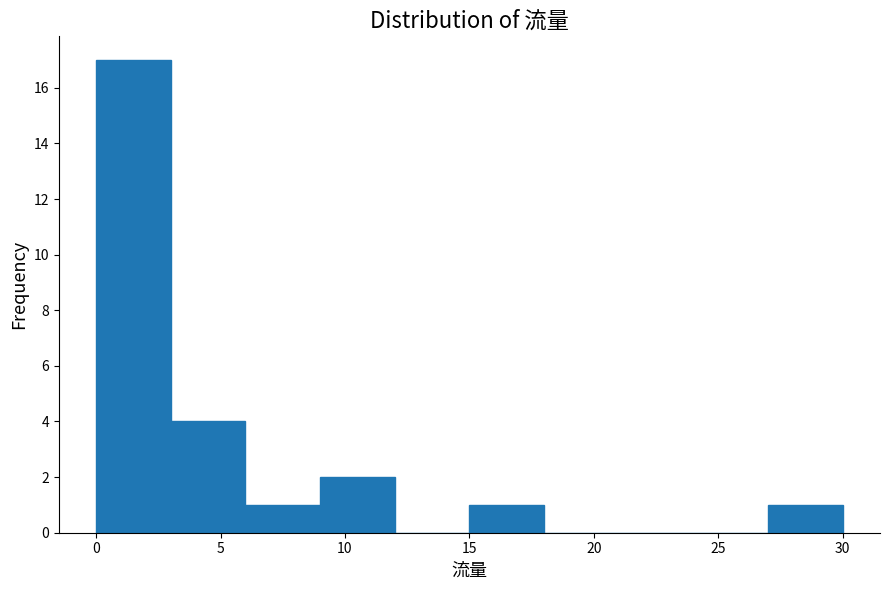

What is the height of the bar covering 0 to 3 on the x-axis? The values are not printed on the chart, so give them approximately, as read against the axis.

17